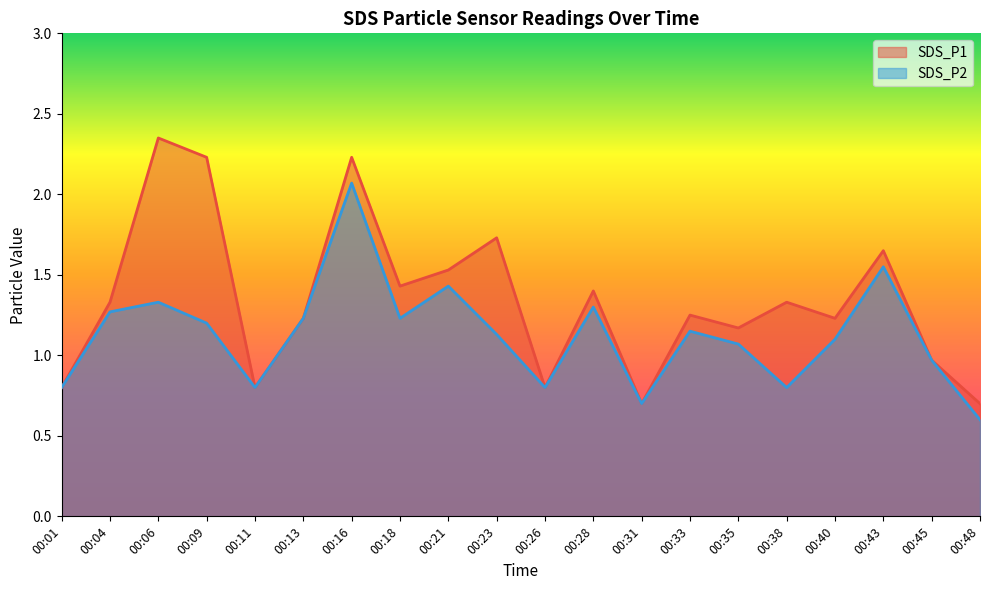

List the series in order of their peak value, highest first.

SDS_P1, SDS_P2